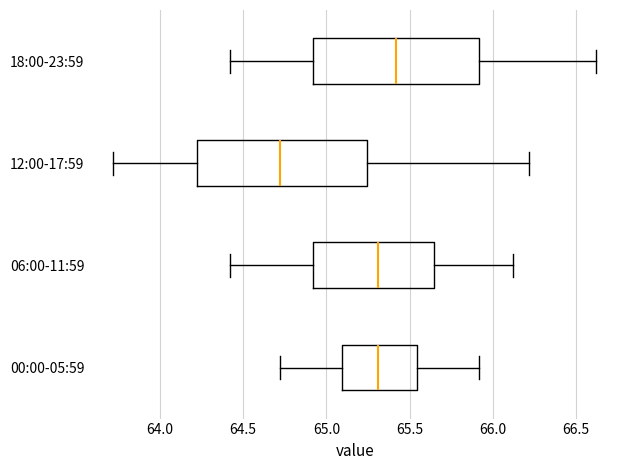

Reading bottom to top, transcribe this box plot: for each box, give where its median line is, the range the box spans, and where its two whiskers end, as read against the x-axis. The values are not printed on the chart, so give them approximately, as read against the axis.

00:00-05:59: median 65.30, box 65.10 to 65.55, whiskers 64.70 to 65.90
06:00-11:59: median 65.30, box 64.90 to 65.65, whiskers 64.40 to 66.10
12:00-17:59: median 64.70, box 64.20 to 65.25, whiskers 63.70 to 66.20
18:00-23:59: median 65.40, box 64.90 to 65.90, whiskers 64.40 to 66.60